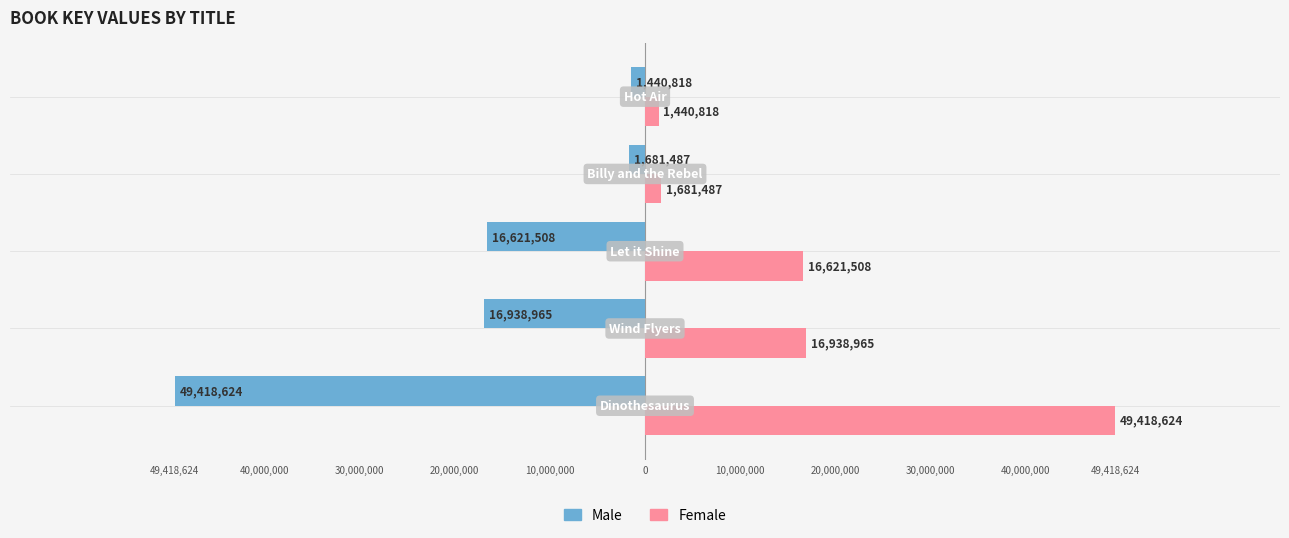

What are all the series names shown in the legend?

Male, Female